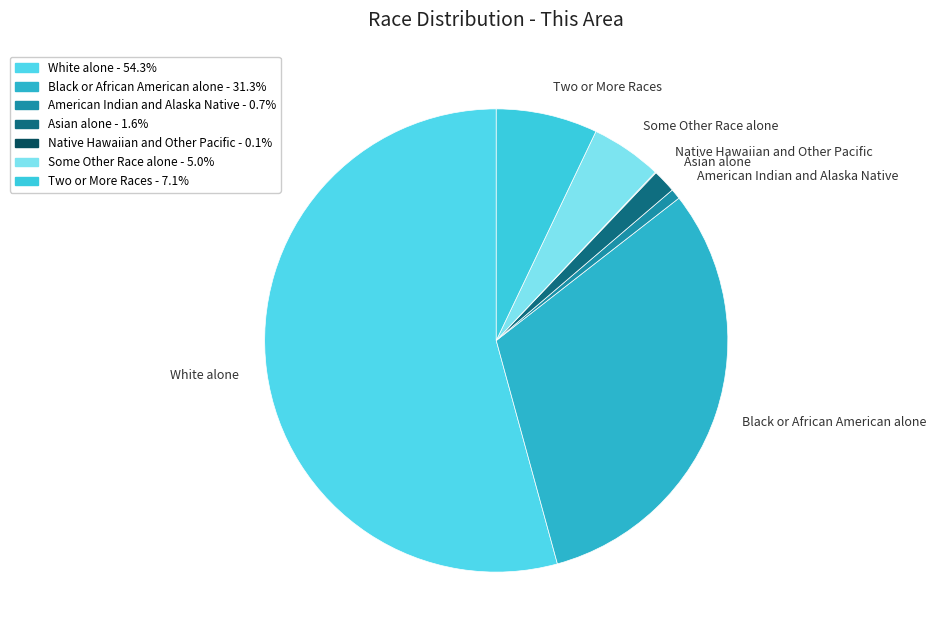

Approximately how many times larger is the value at Two or More Races compared to American Indian and Alaska Native?

9.8